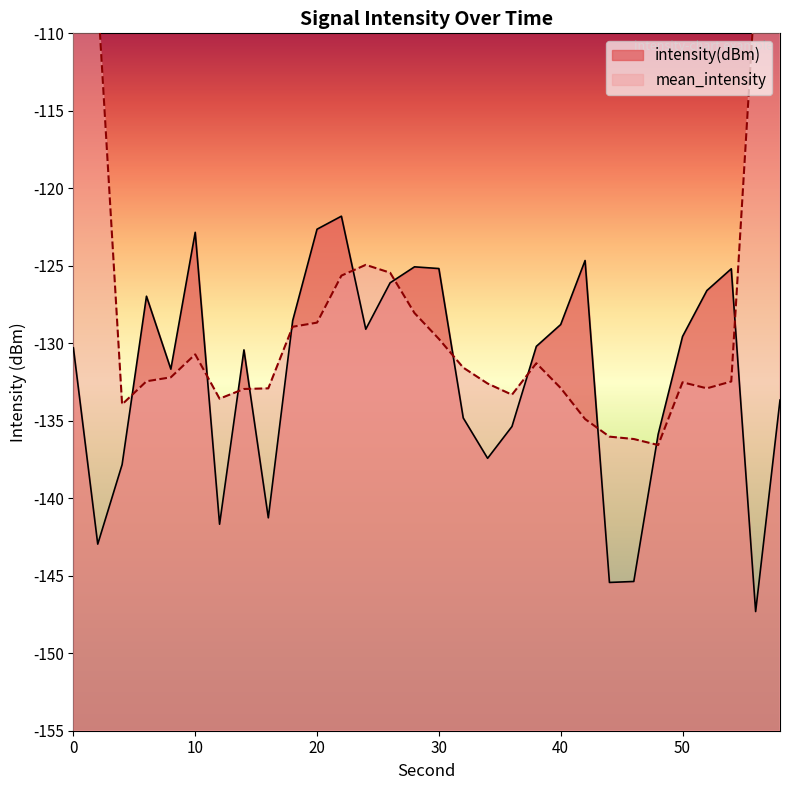

What is the lowest value of the intensity(dBm) series?

-147.3